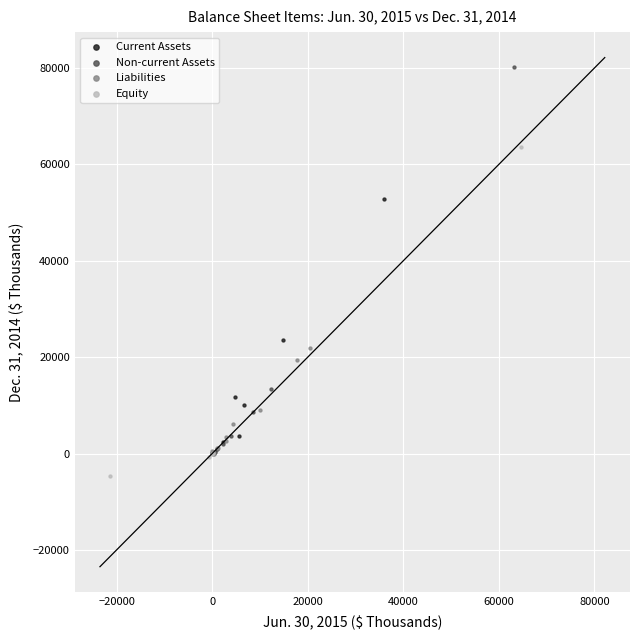

Which series has the widest spread of Y values?

Non-current Assets